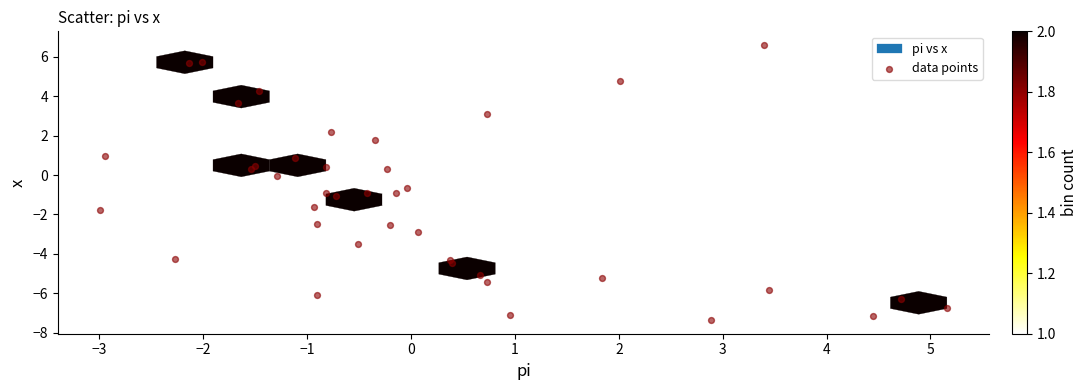

What is the range of X values (max minus min)?

8.2